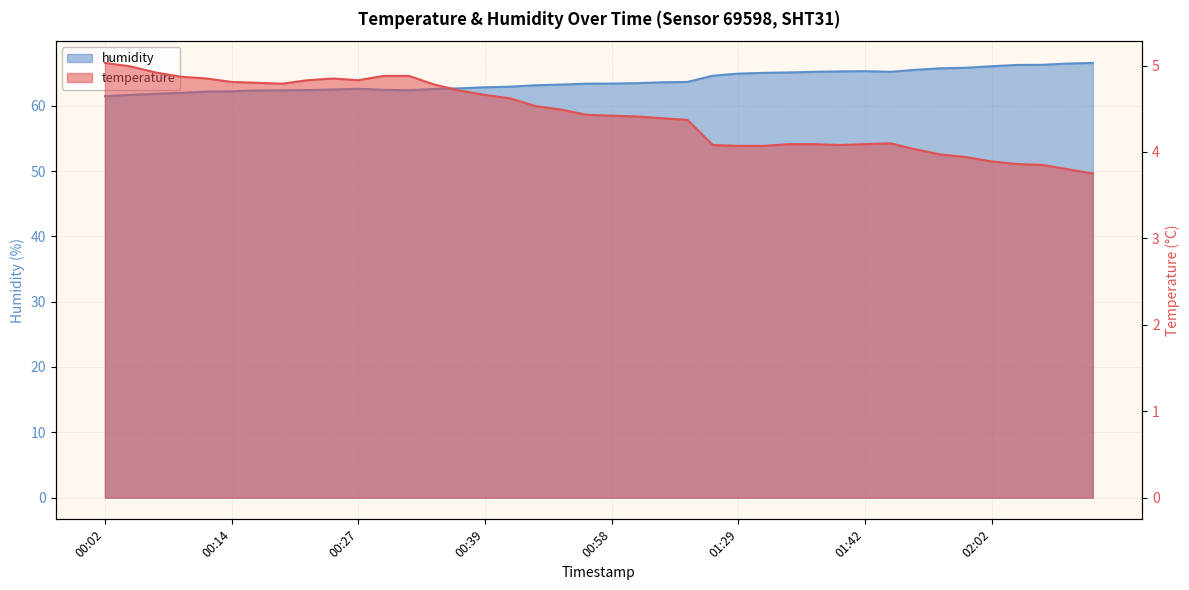

At which category does temperature reach its first local valley?

00:19